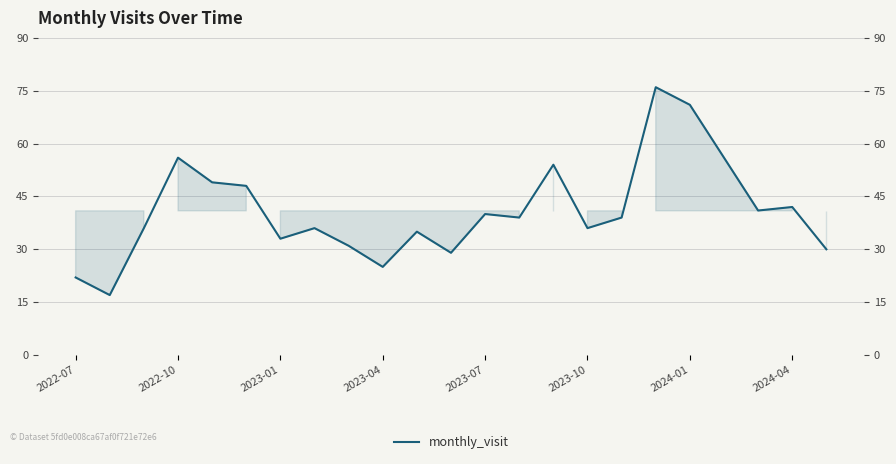

What is the difference between the maximum and minimum values?

59